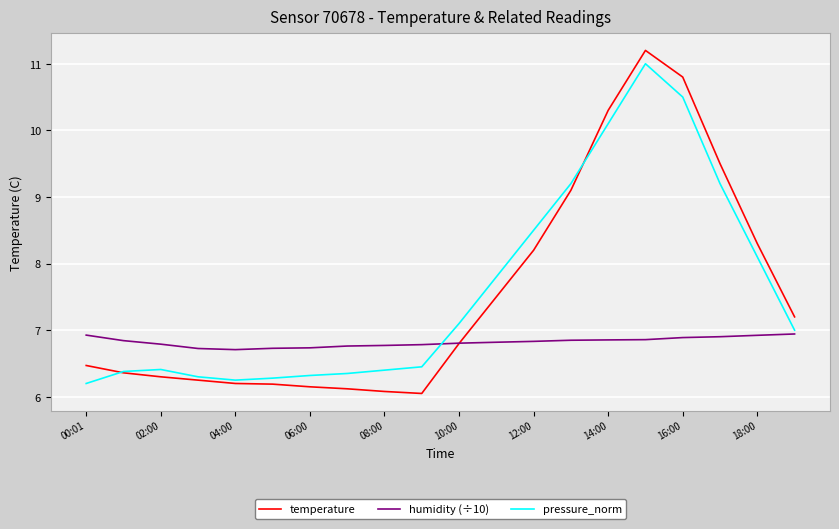

What is the lowest value of the humidity (÷10) series?

6.7